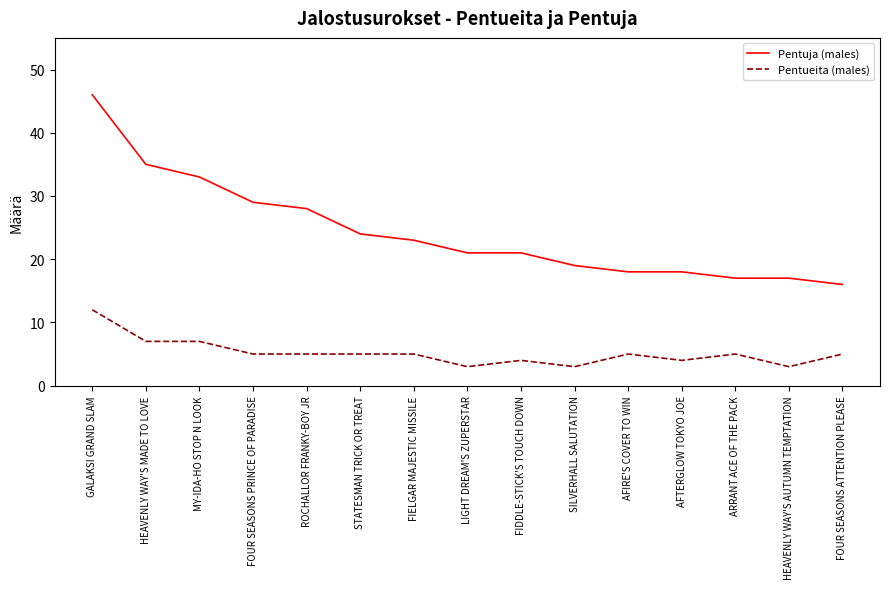

What is the average value of the Pentueita (males) series?

5